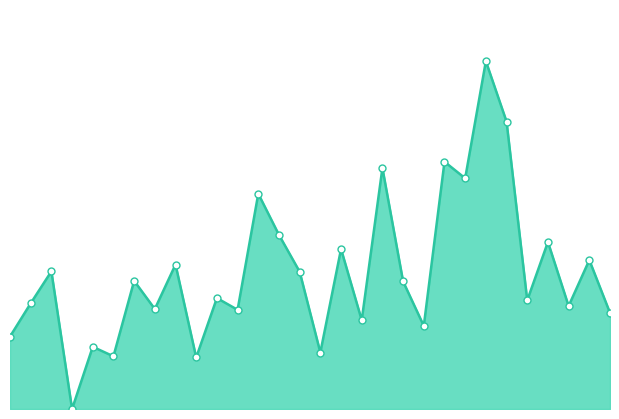

What is the difference between the maximum and minimum values?

9.8